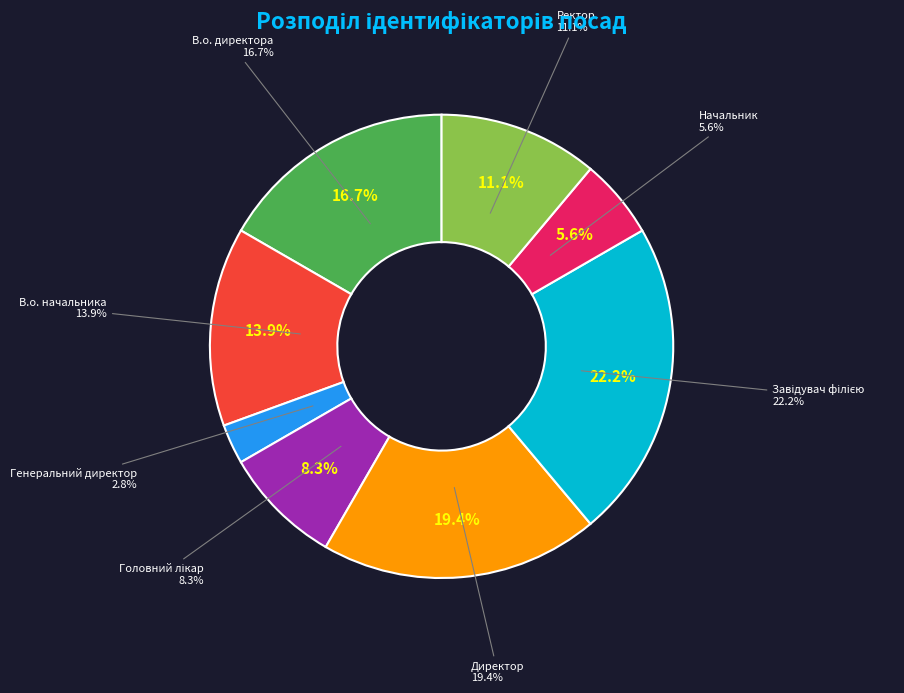

Which slice is the largest?

Завідувач філією